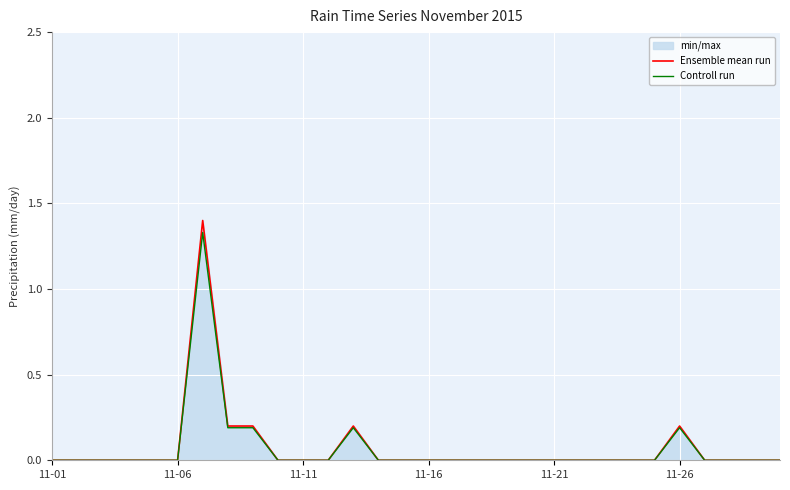

Is it true that Ensemble mean run equals 0.7 at 11?

False